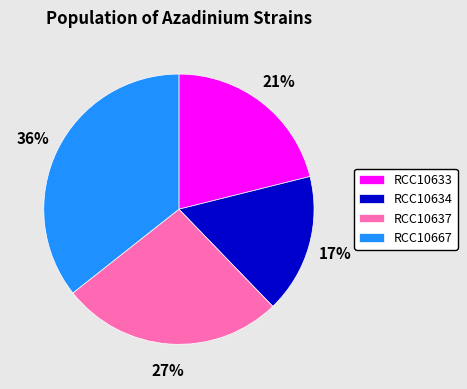

Between RCC10634 and RCC10667, which is larger?

RCC10667